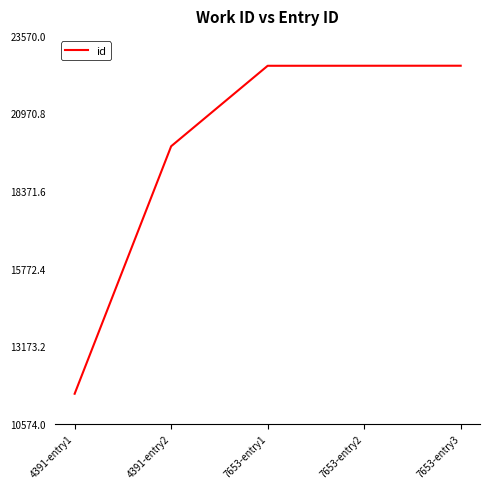

What is the sum of all values?

99152